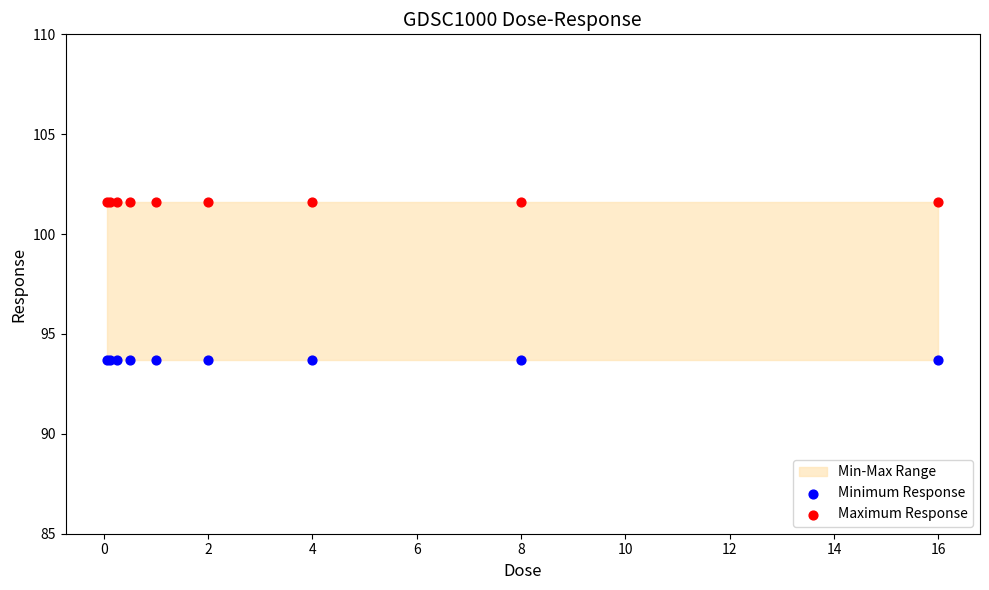

Which series contains the highest Y value?

Maximum Response